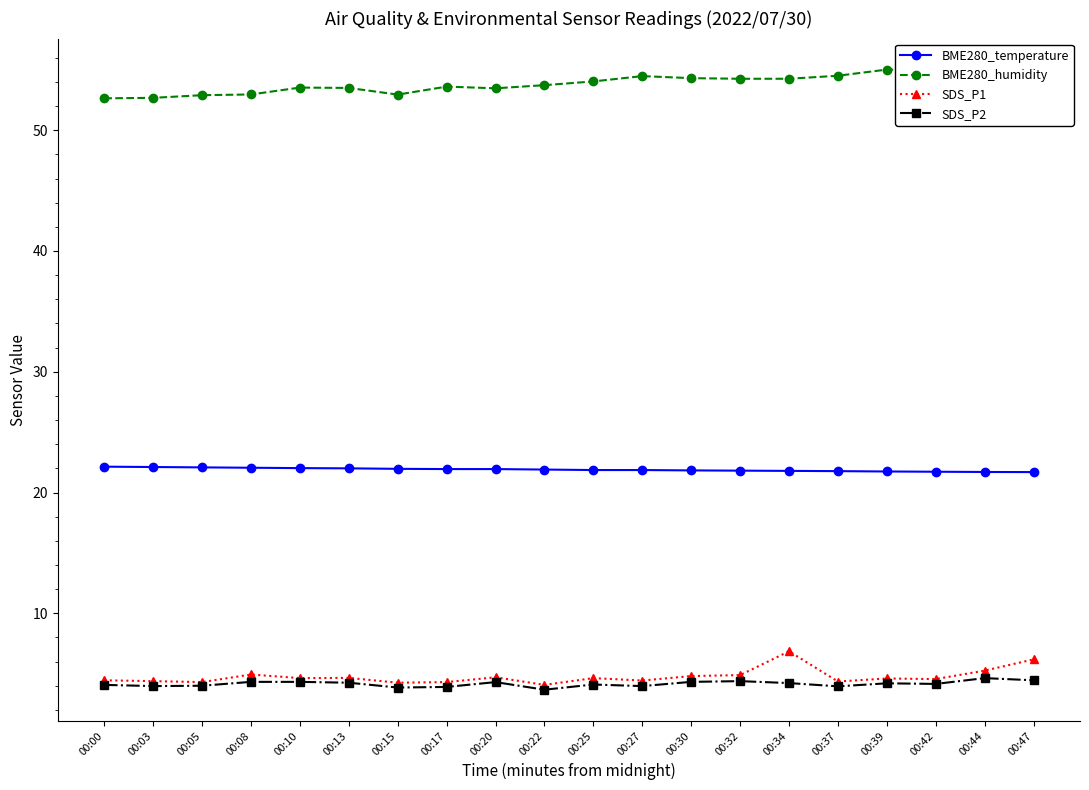

True or false: BME280_humidity has more than 2 points higher than both neighbors.

True